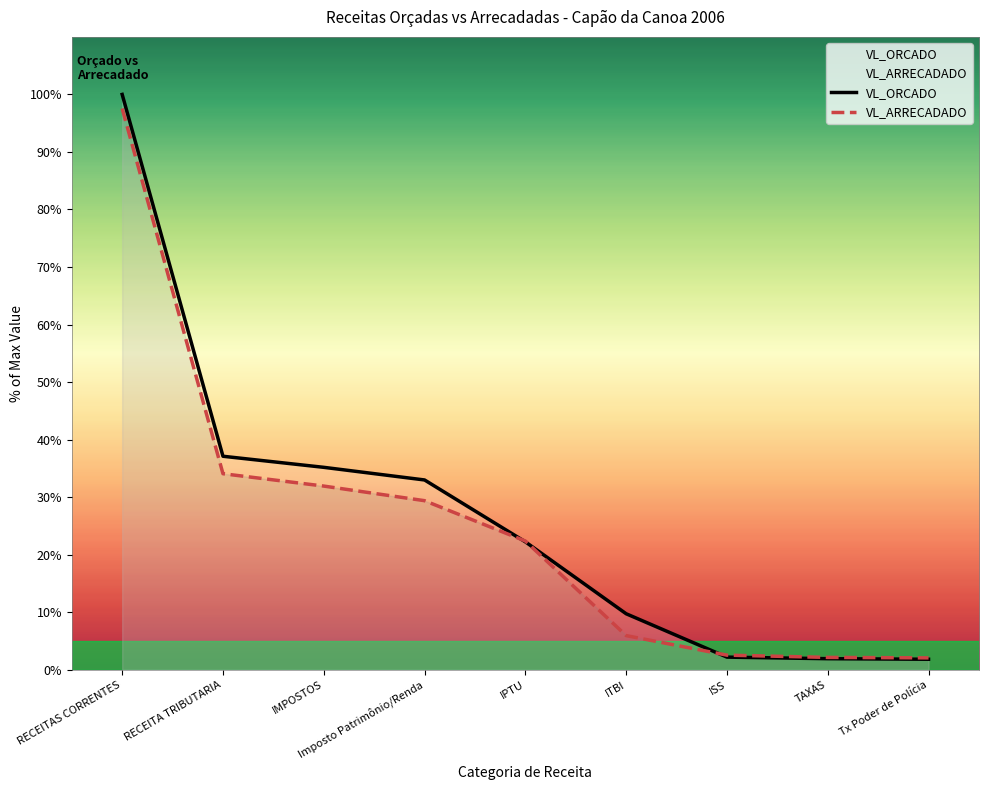

What is the total value across all series at TAXAS?

4.1